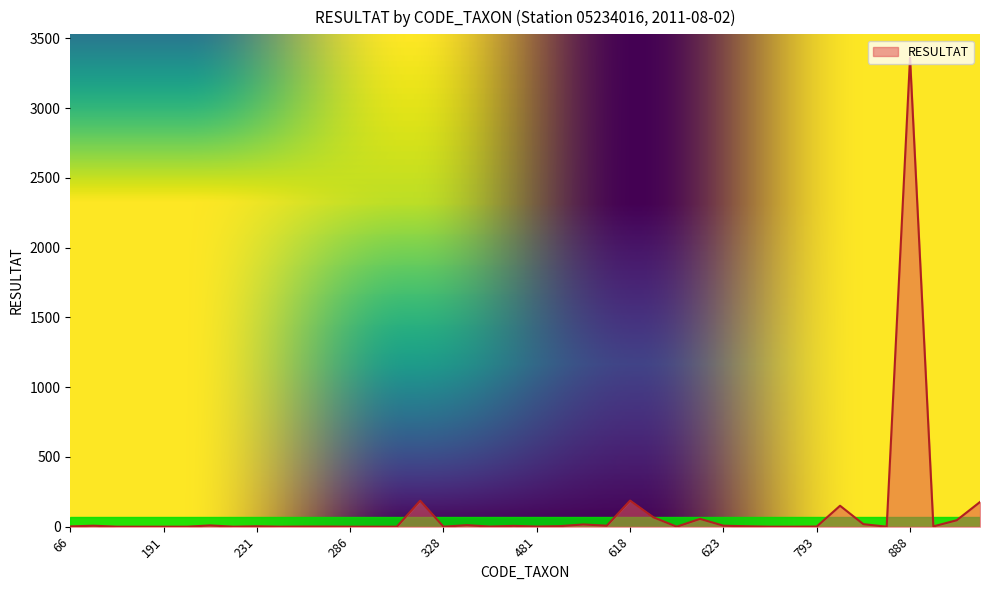

How many lines are shown in the chart?

1